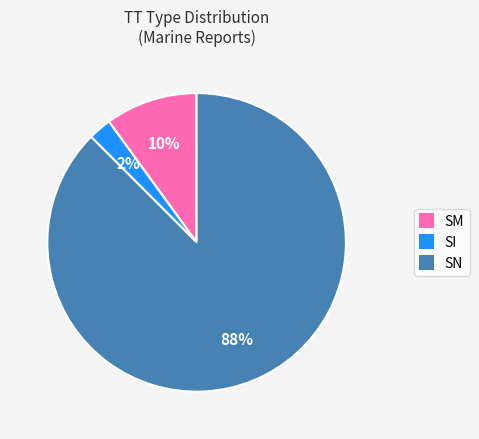

Do SM and SN together represent more than half of the pie?

Yes